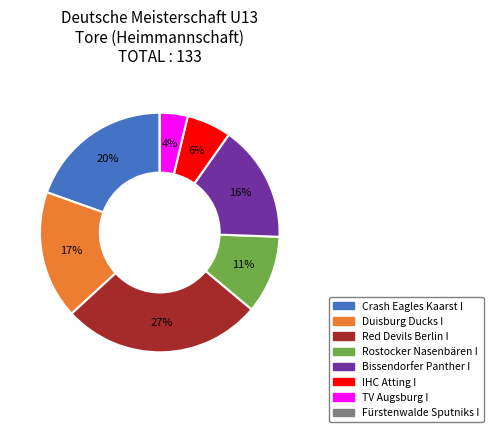

Does any single category account for the majority?

No